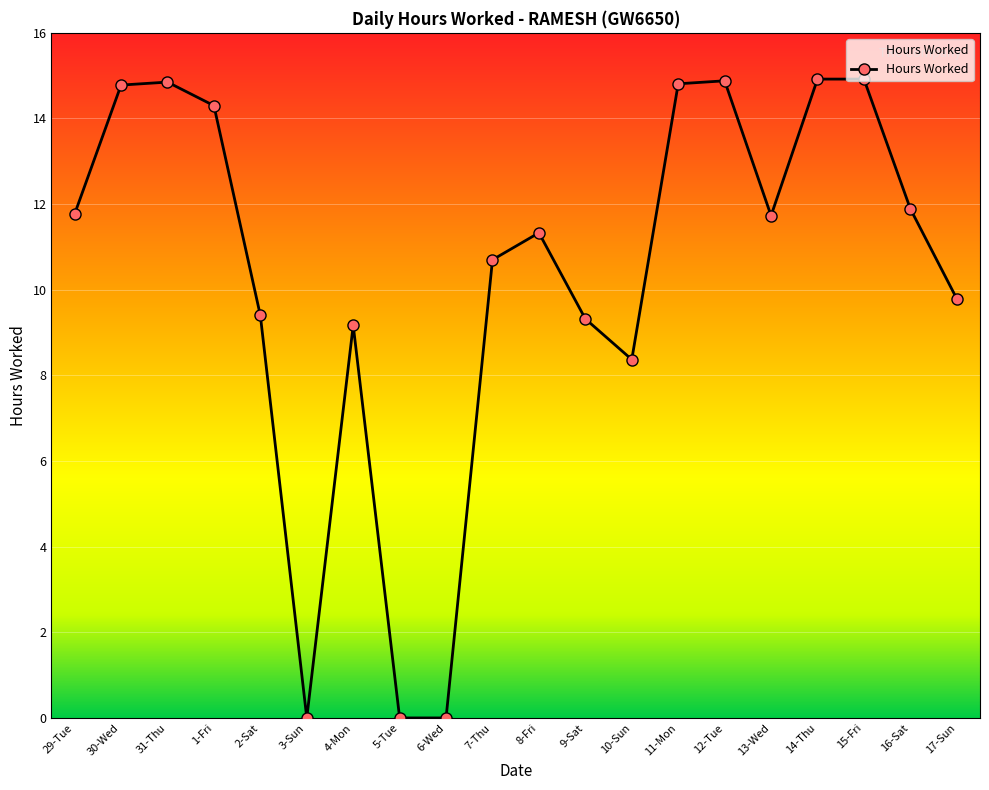

What is the sum of all values?

206.9